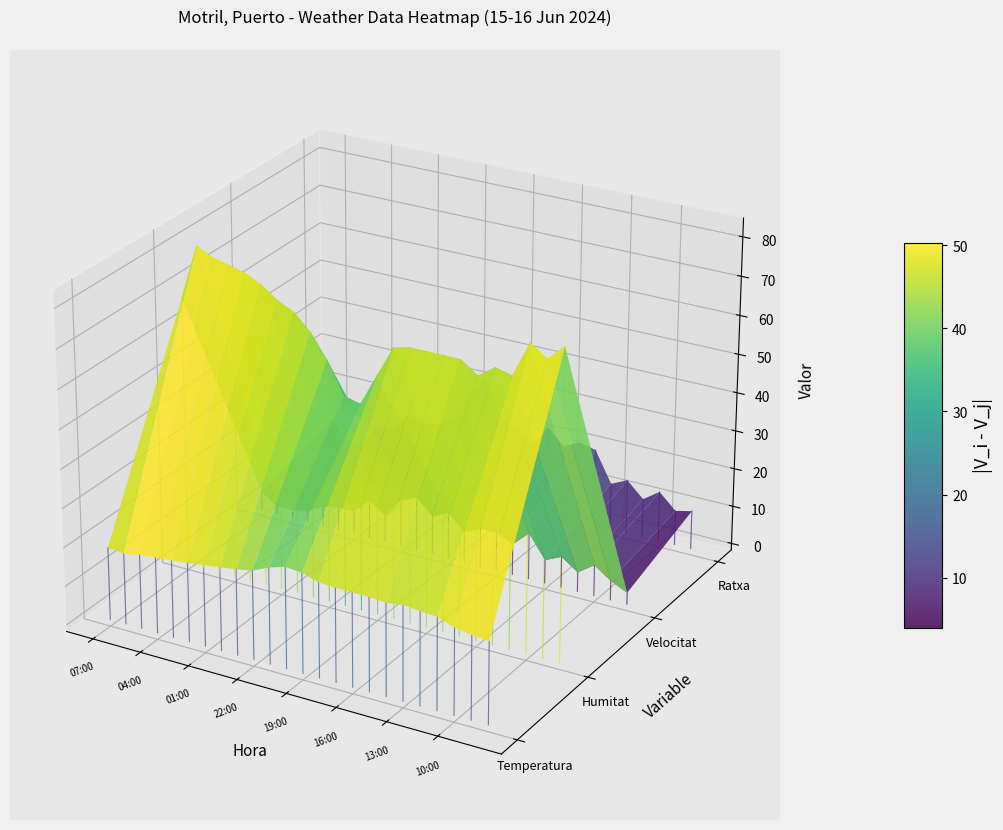

What is the total value across all series at 05:00?

108.0